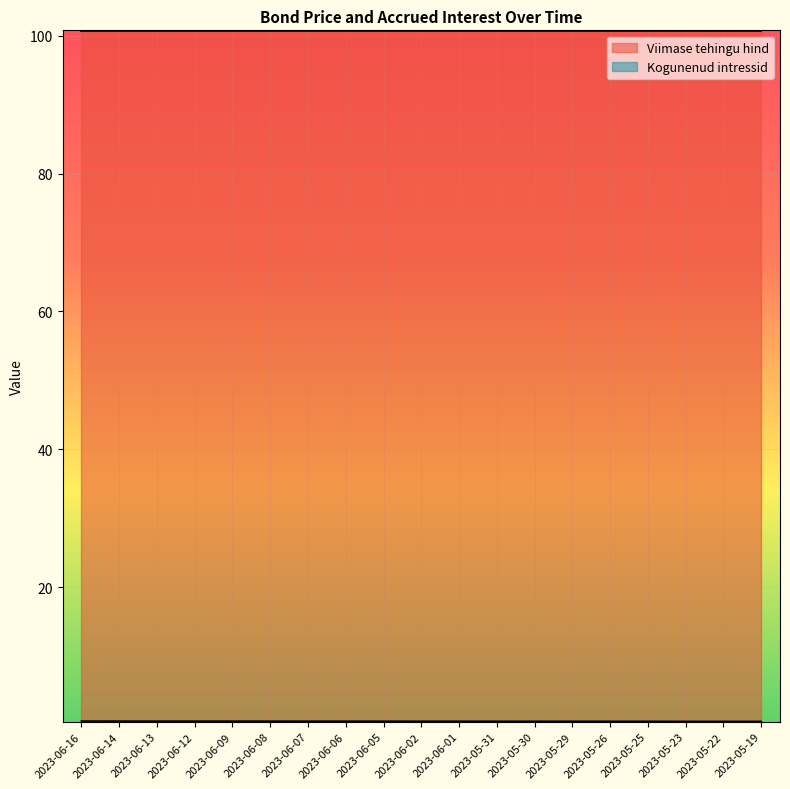

What is the lowest value of the Viimase tehingu hind series?

100.7